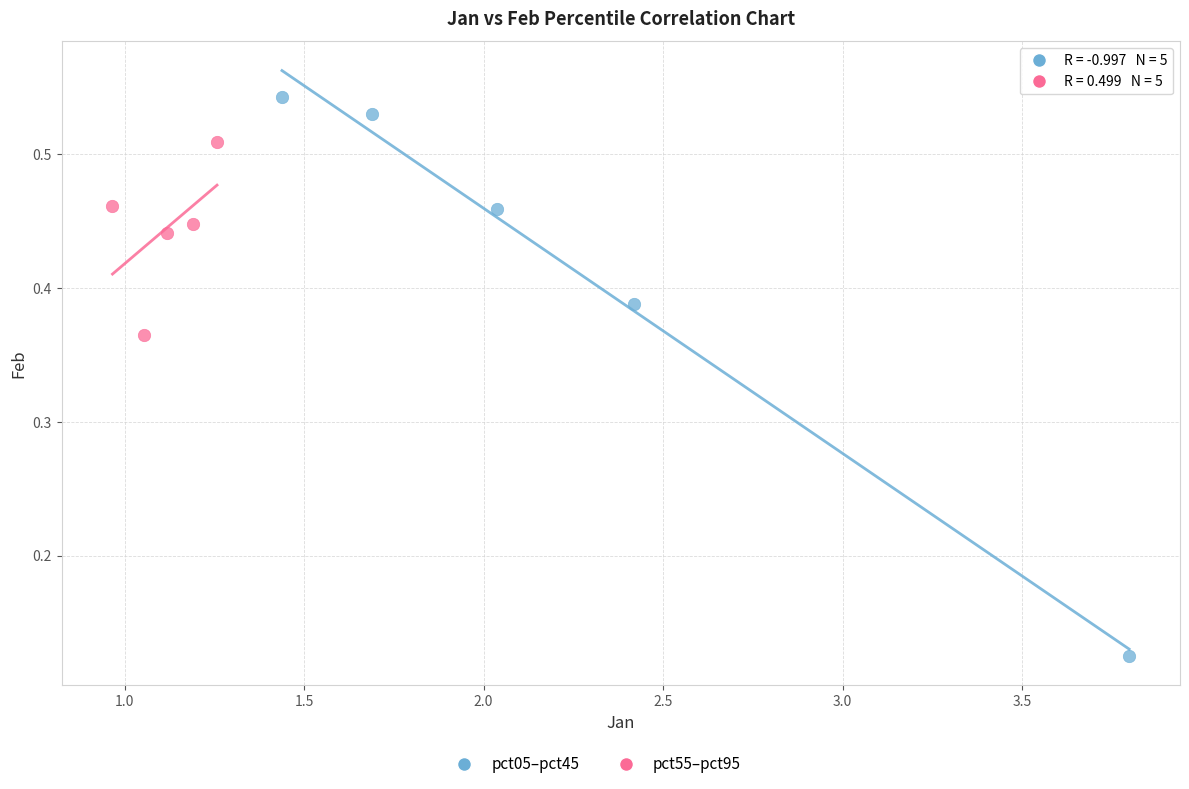

Which series has the widest spread of Y values?

pct05–pct45